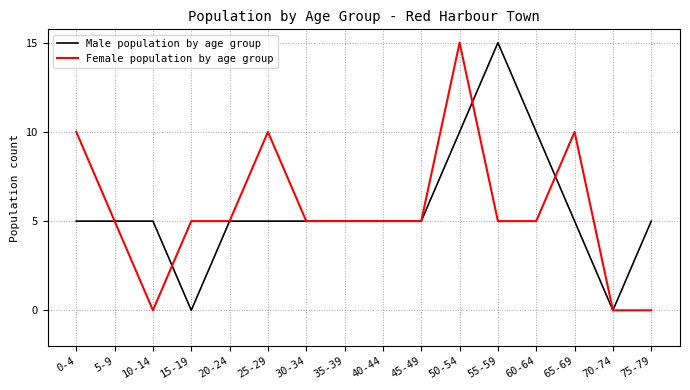

What is the highest value of the Male population by age group series?

15